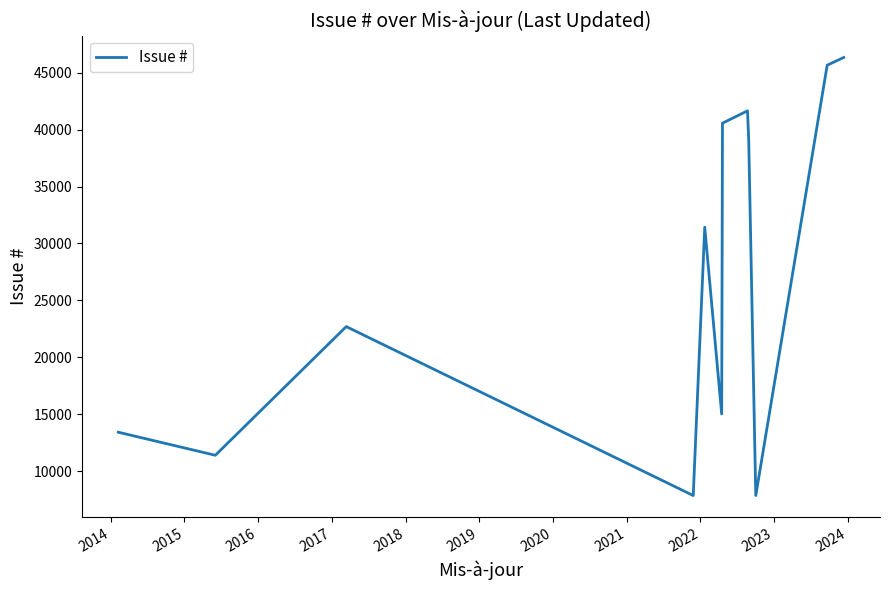

What is the minimum value shown in the chart?

7859